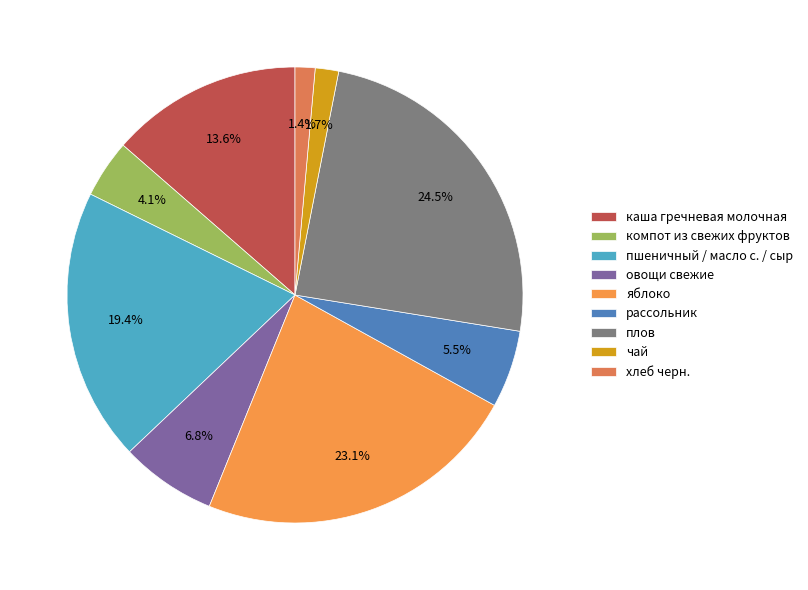

True or false: яблоко accounts for 29% of the total.

False